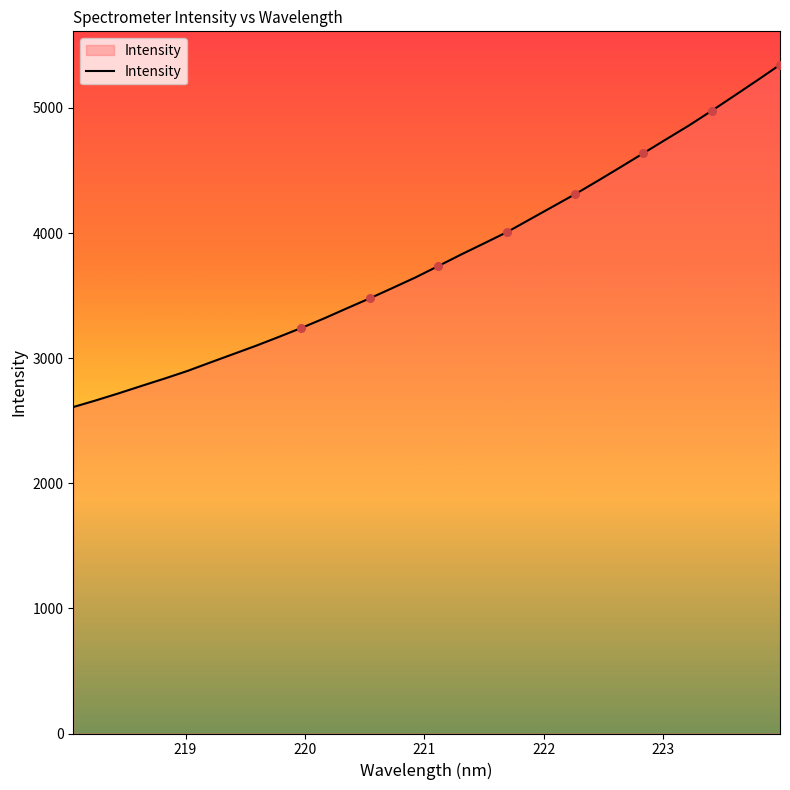

What is the difference between the maximum and minimum values?

2735.6